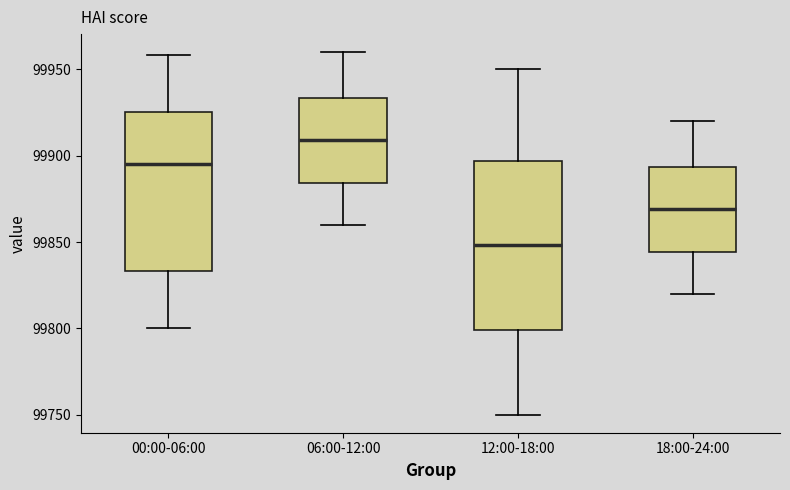

Comparing the boxes themselves (not the whiskers), which one is the tallest?

12:00-18:00